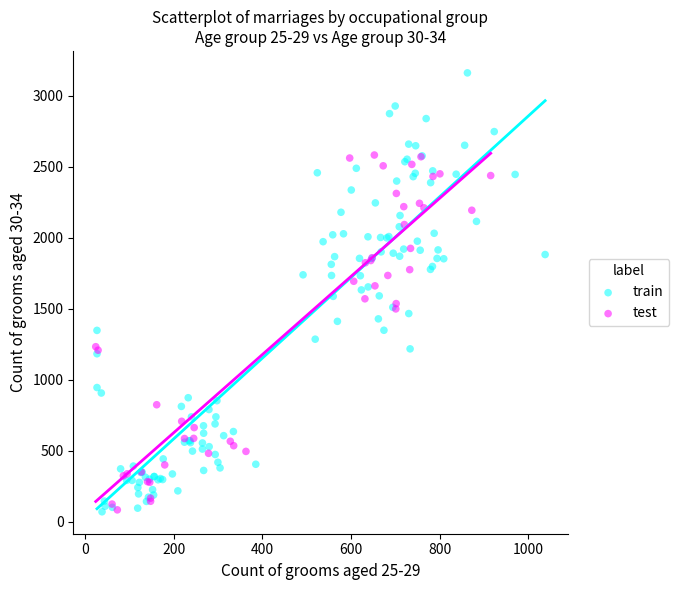

Which series reaches the maximum Y coordinate?

train